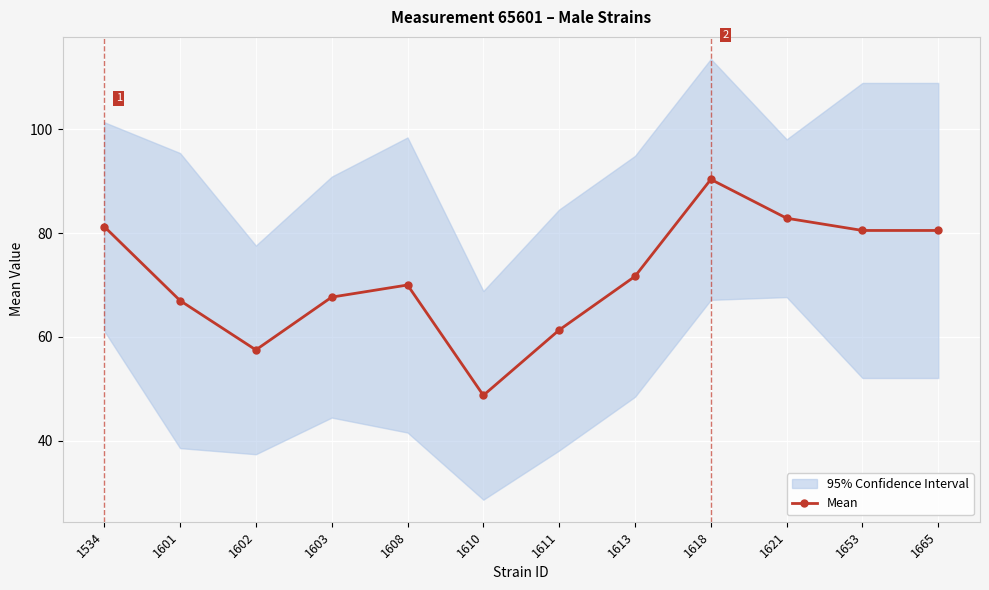

Is this an area chart (filled region under the line)?

No